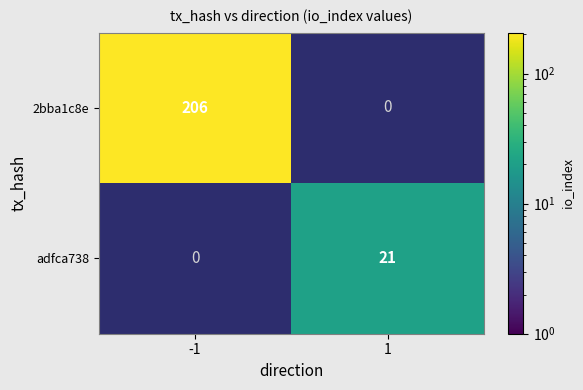

Between 1 and -1, which is larger?

-1